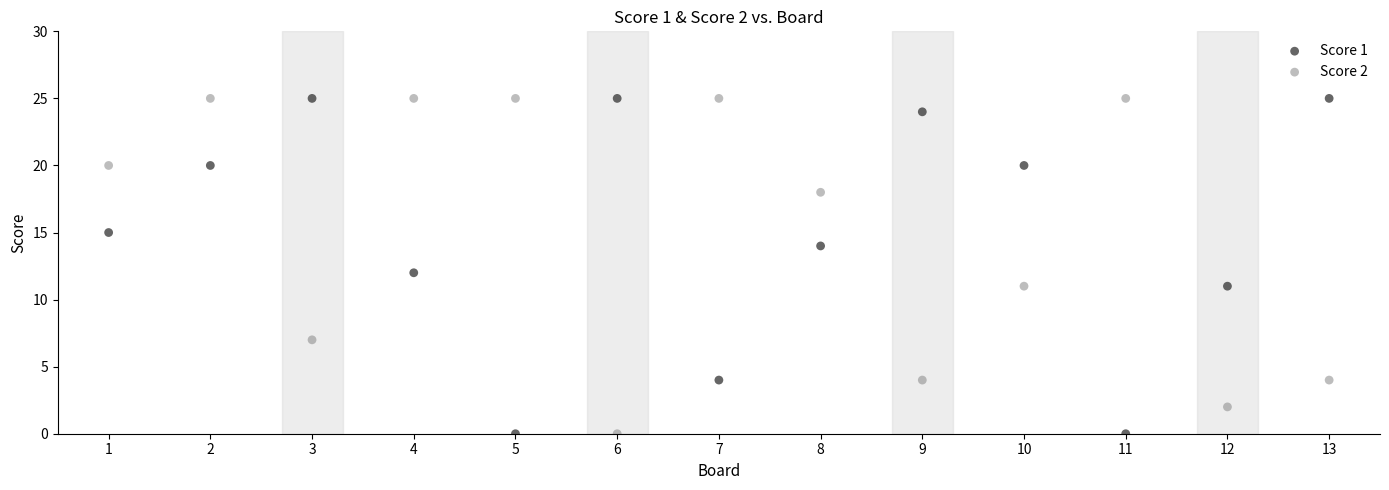

What is the X range (max minus min) for the scatter plot?

12